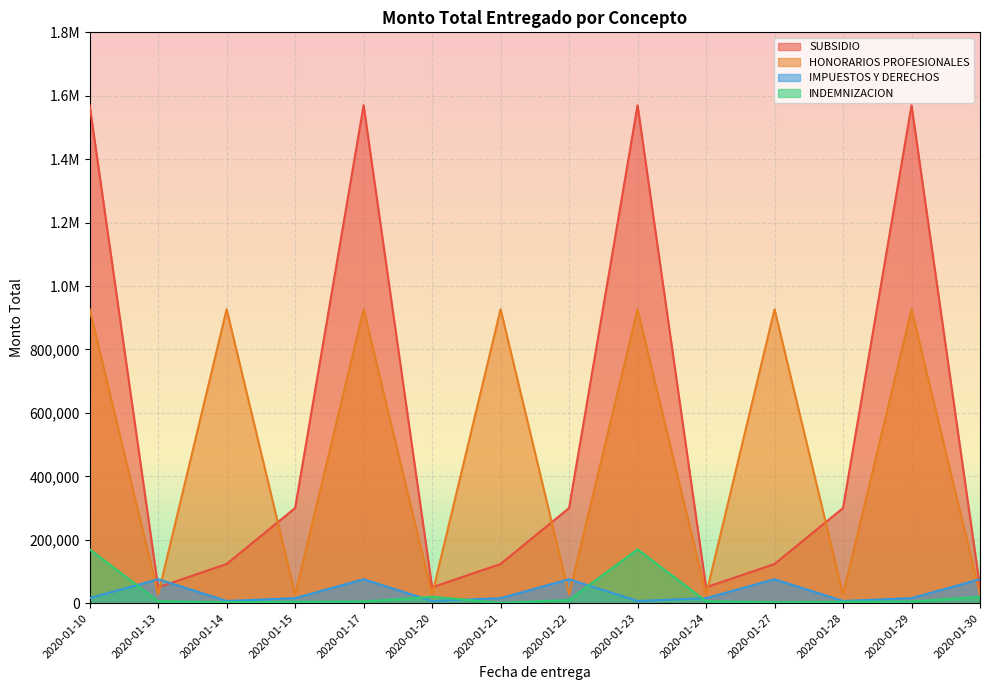

The SUBSIDIO series shows 1570000.0 at 2020-01-17. True or false?

True